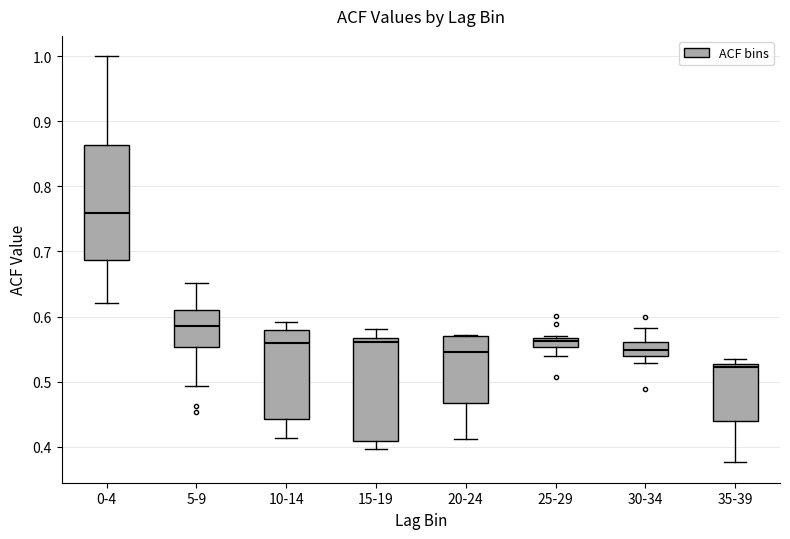

Where is the upper edge of the box for 25-29 on the y-axis? The values are not printed on the chart, so give them approximately, as read against the axis.

0.57